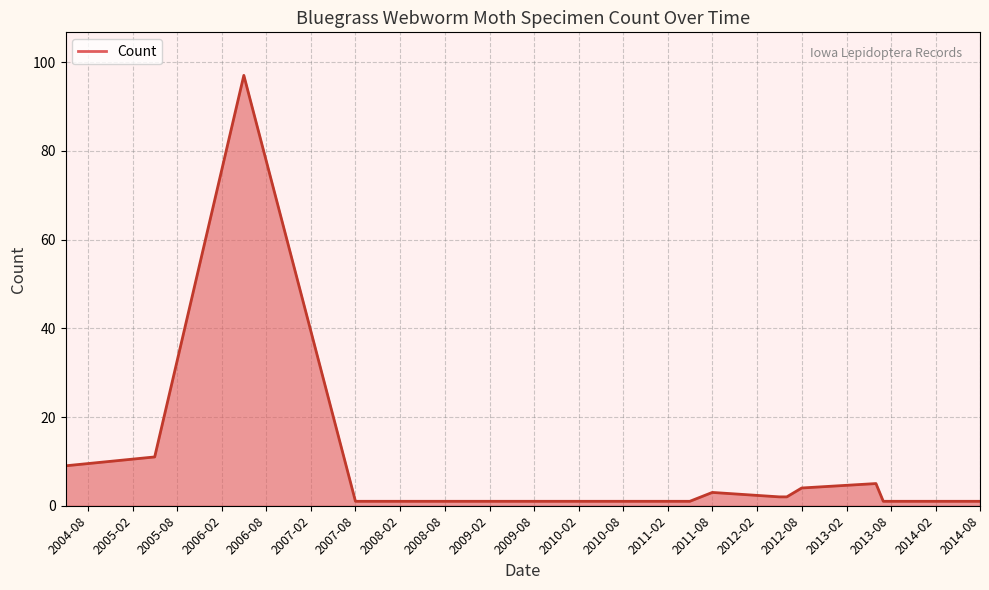

True or false: the data shows 4 at 2012-08.

True